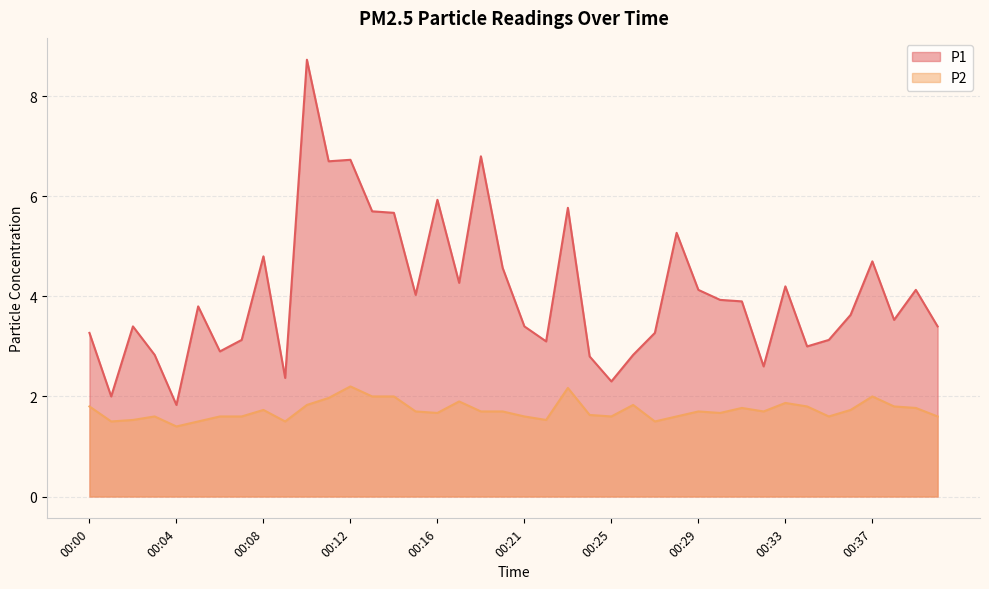

Which category has the highest value in the P1 series?

00:10